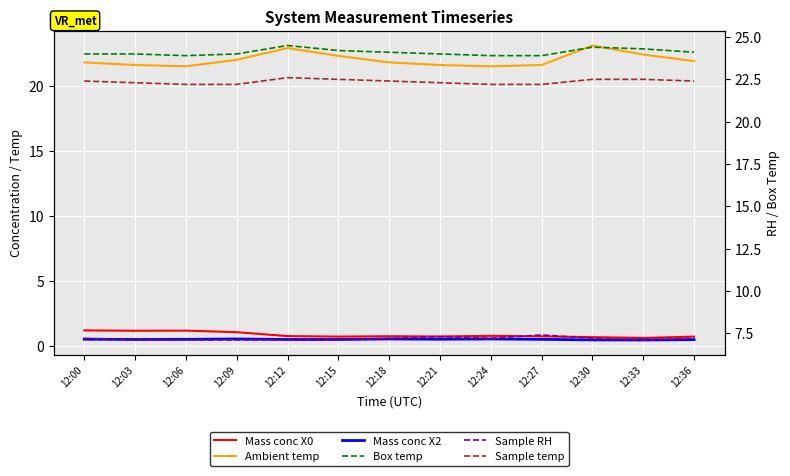

List the labels in order of Sample temp value, smallest first.

12:06, 12:09, 12:24, 12:27, 12:03, 12:21, 12:00, 12:18, 12:36, 12:15, 12:30, 12:33, 12:12